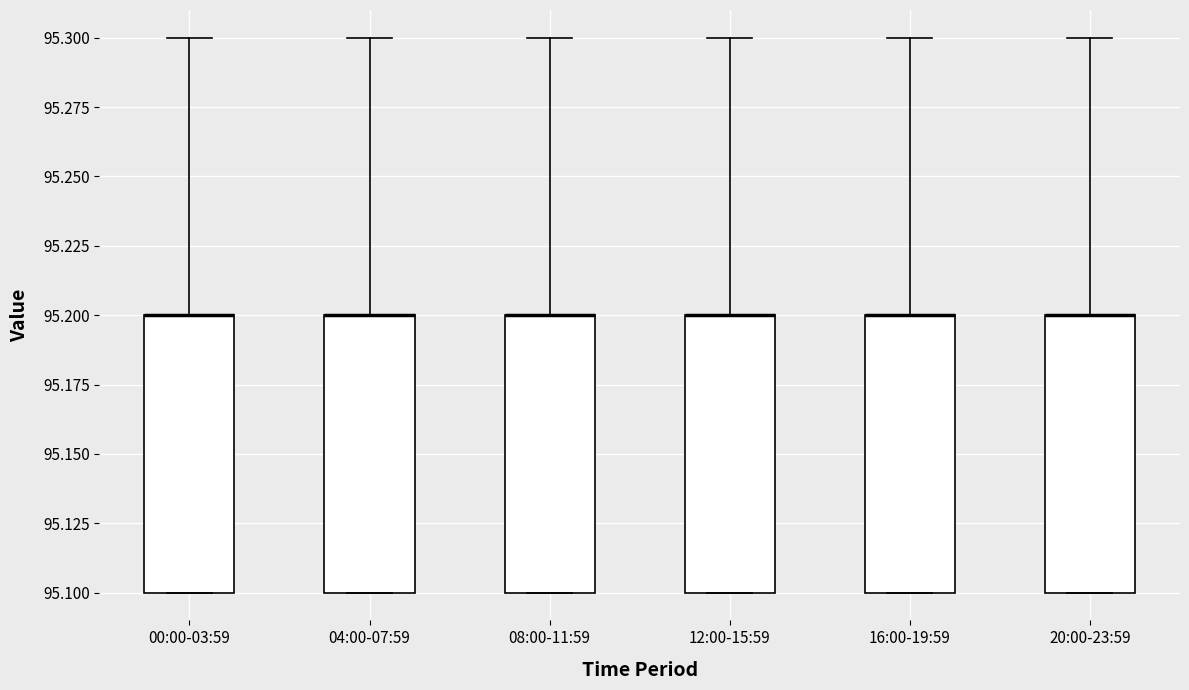

Where does the upper whisker of the box for 20:00-23:59 end on the y-axis? The values are not printed on the chart, so give them approximately, as read against the axis.

95.3